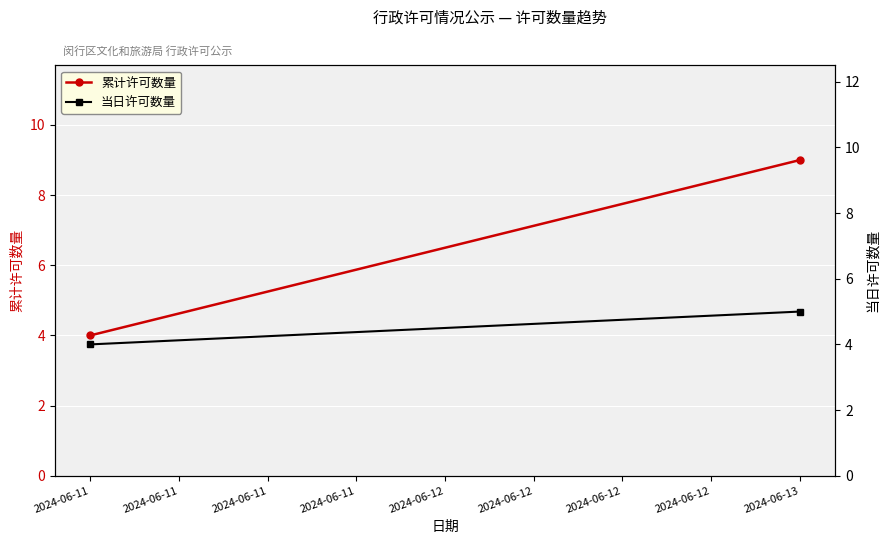

At how many categories does at least one series exceed 6?

1